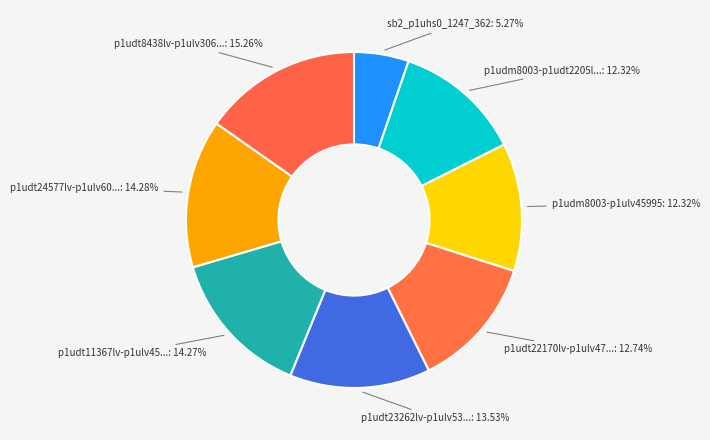

Which category has the smallest portion of the pie?

Line.sb2_p1uhs0_1247_362